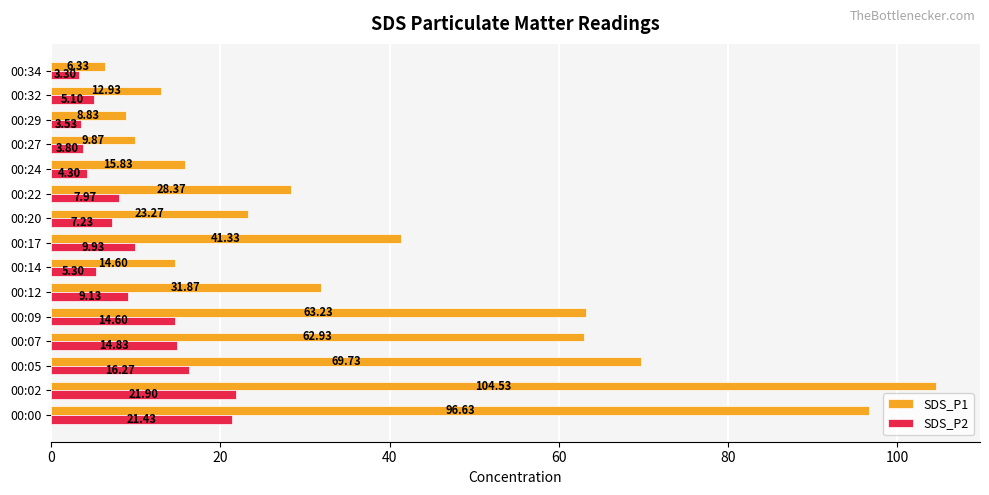

What is the sum of all SDS_P2 values?

148.6